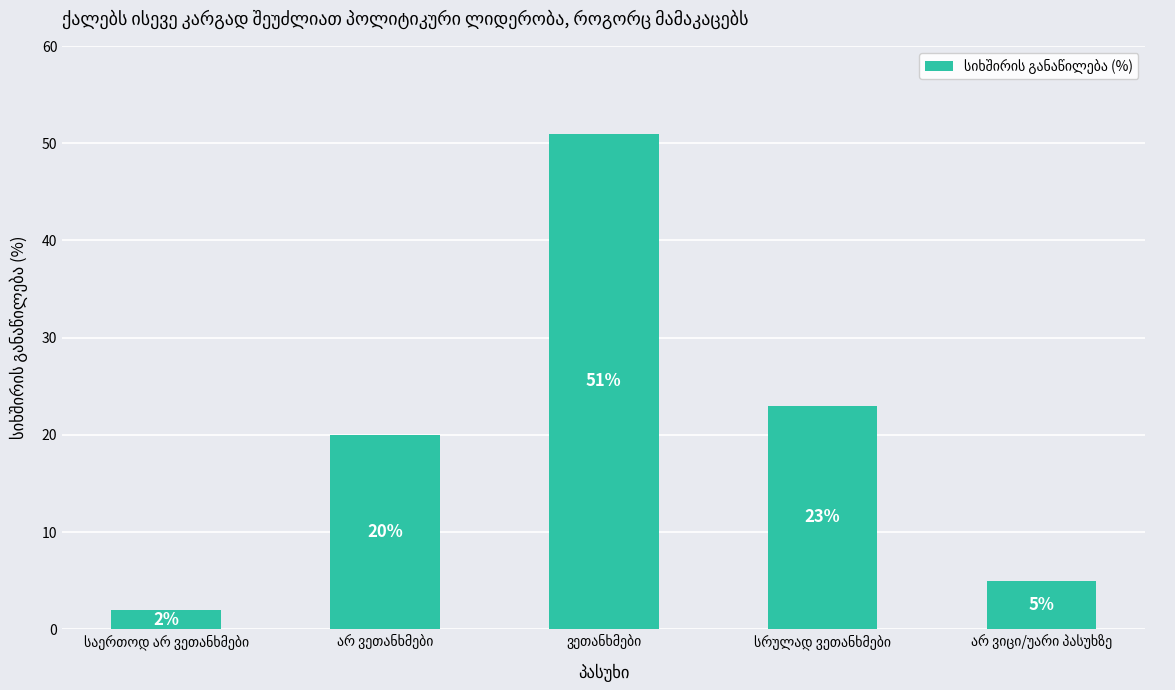

What is the value of the 1st bar from the left?

2